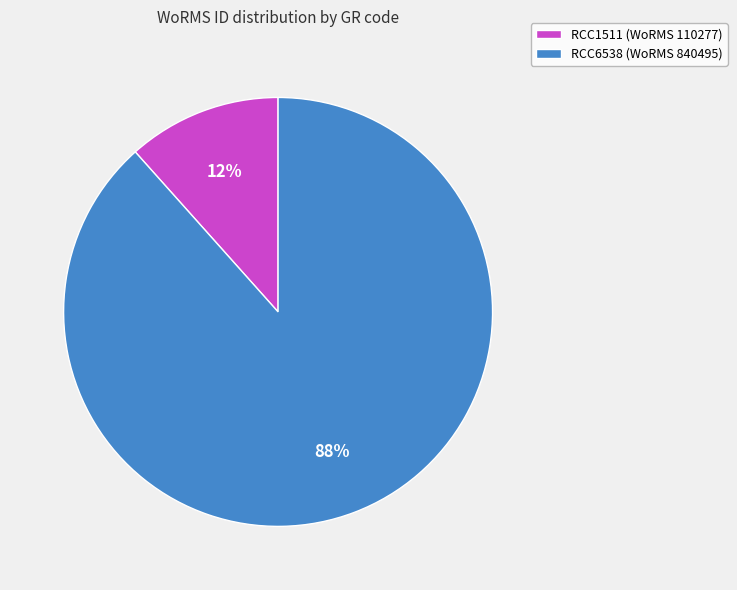

Which category has the biggest portion of the pie?

RCC6538